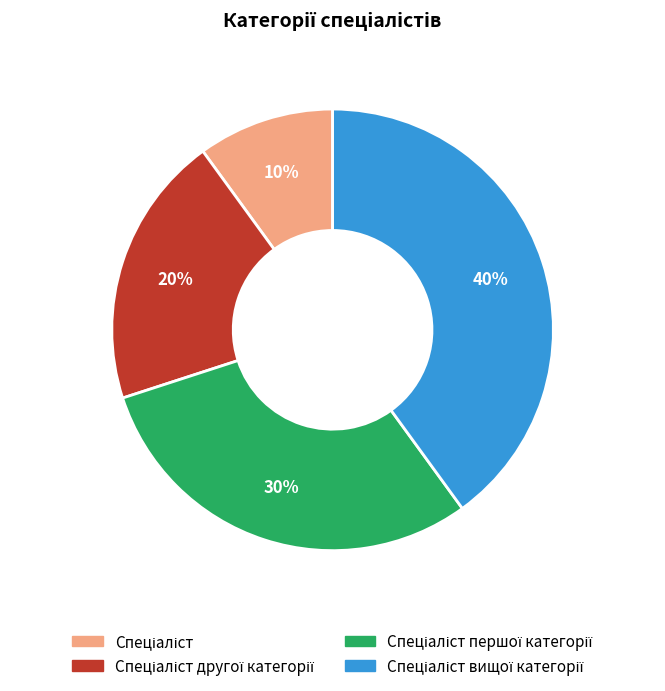

To the nearest percent, what is the difference between the largest and smallest slice percentages?

30%